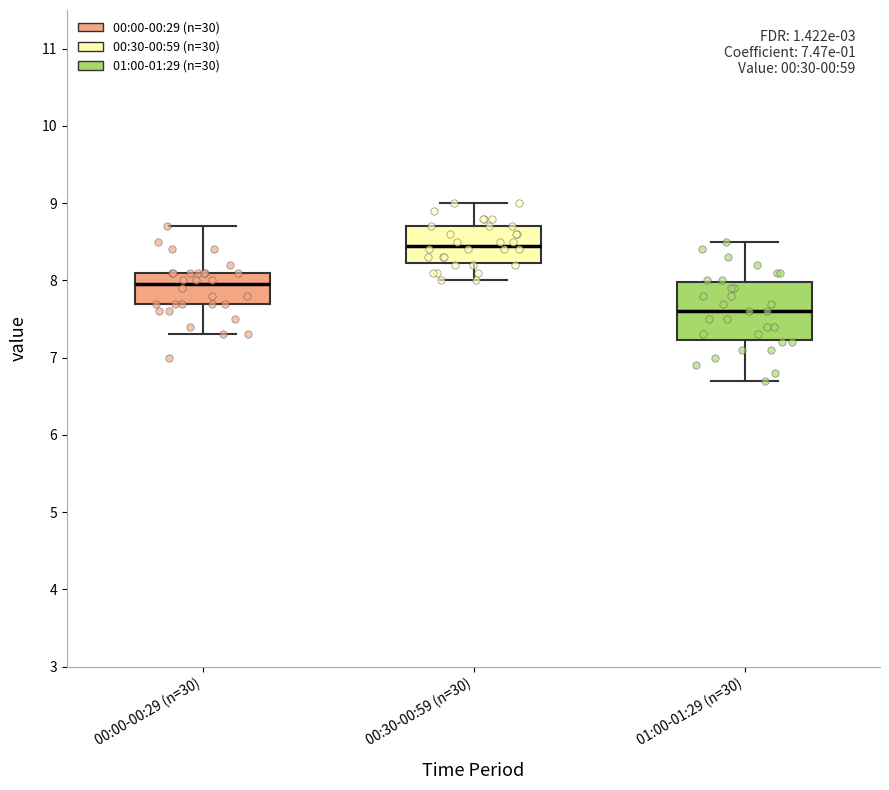

Reading left to right, read every box against the y-axis: the position of its median line, the range the box covers, and the ends of its whiskers. The values are not printed on the chart, so give them approximately, as read against the axis.

00:00-00:29 (n=30): median 8.0, box 7.7 to 8.1, whiskers 7.3 to 8.7
00:30-00:59 (n=30): median 8.5, box 8.2 to 8.7, whiskers 8.0 to 9.0
01:00-01:29 (n=30): median 7.6, box 7.2 to 8.0, whiskers 6.7 to 8.5